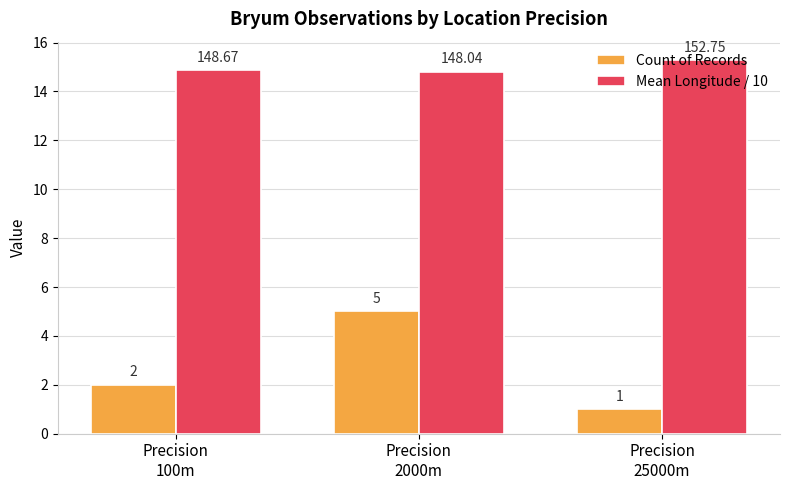

Which label corresponds to the smallest value in the chart?

Precision
25000m